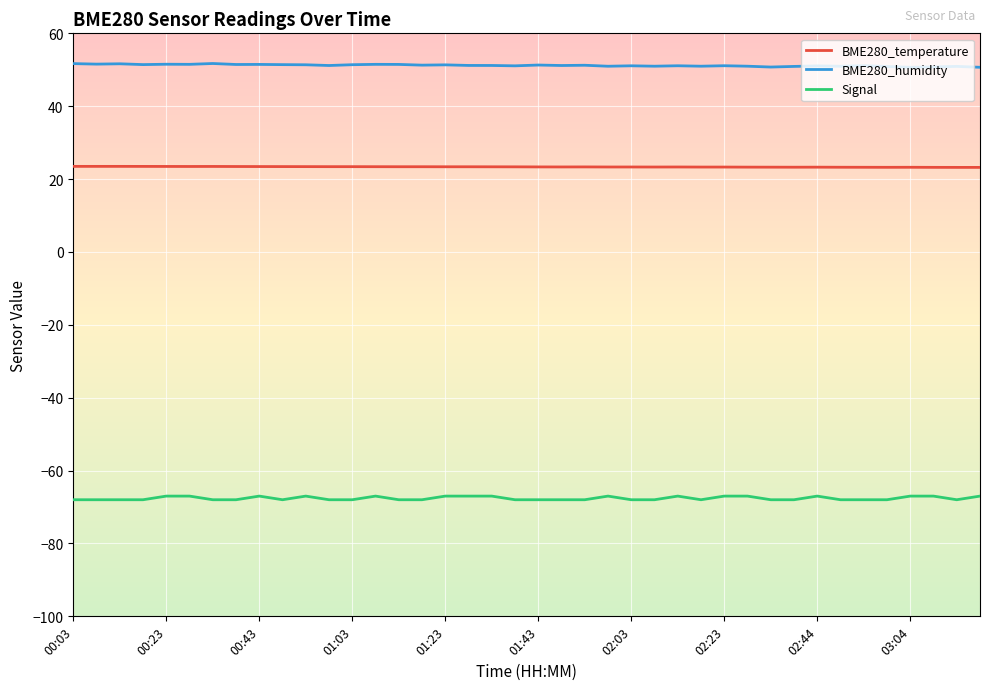

What is the average value of the Signal series?

-67.6